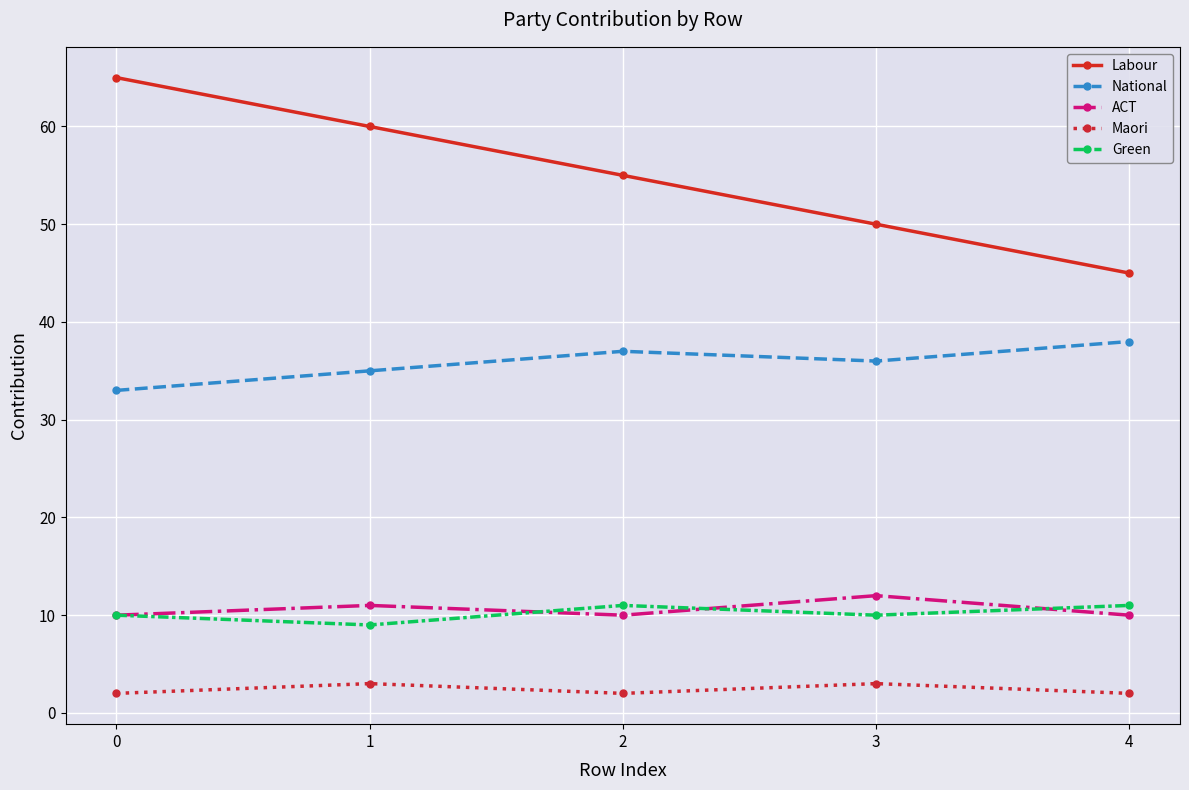

What is the value of the Labour point at the 5th from the left?

45